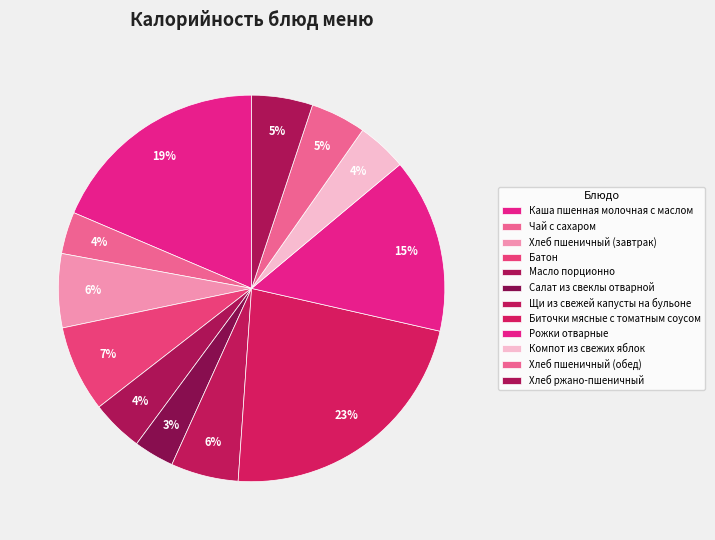

To the nearest percent, what is the difference between the largest and smallest slice percentages?

19%